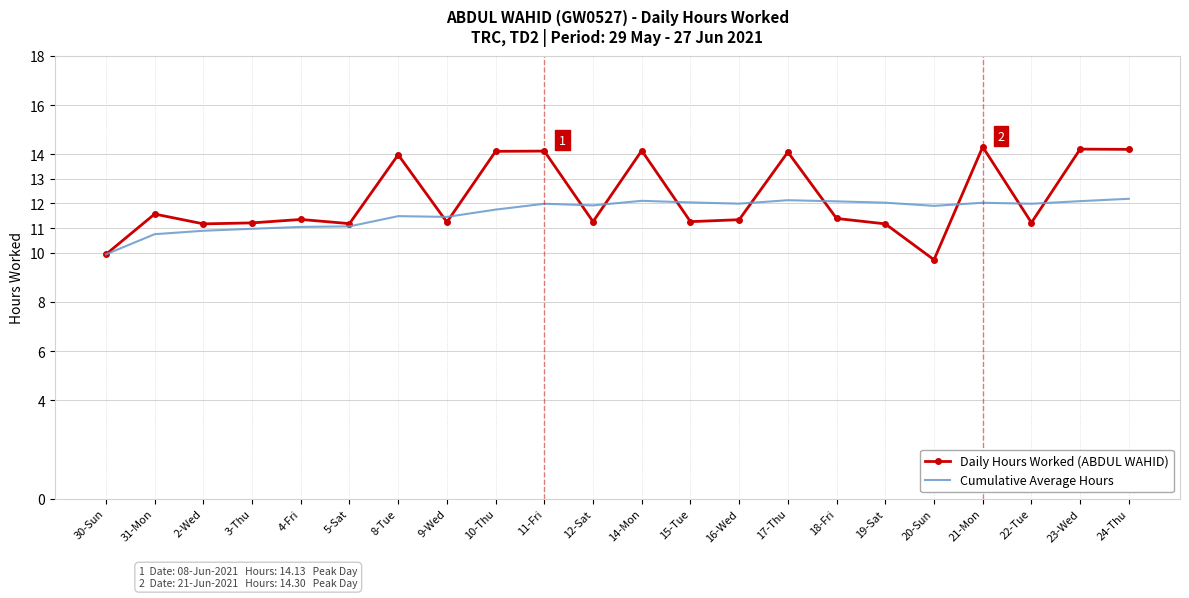

What is the maximum value for Cumulative Average Hours?

12.2